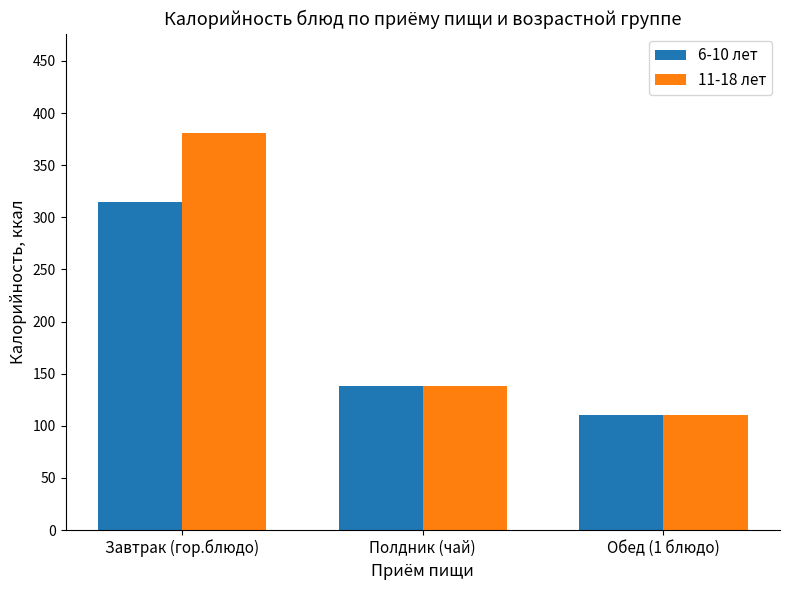

Reading left to right, what are all the values shown in this chart?

6-10 лет: Завтрак (гор.блюдо)=314.3	Полдник (чай)=138.0	Обед (1 блюдо)=110.4
11-18 лет: Завтрак (гор.блюдо)=381.0	Полдник (чай)=138.0	Обед (1 блюдо)=110.4